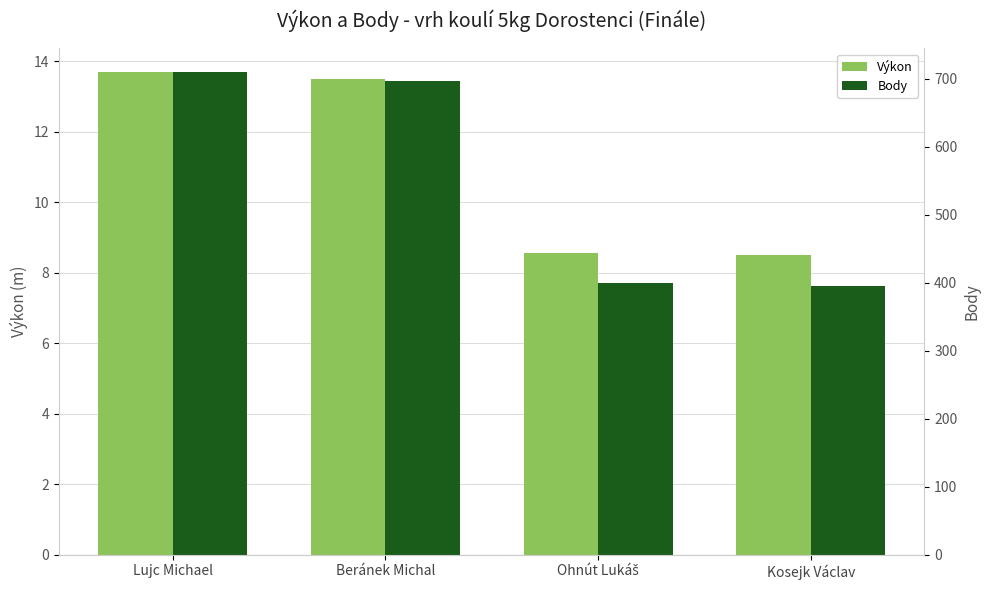

What is the label of the 3rd bar from the right?

Beránek Michal